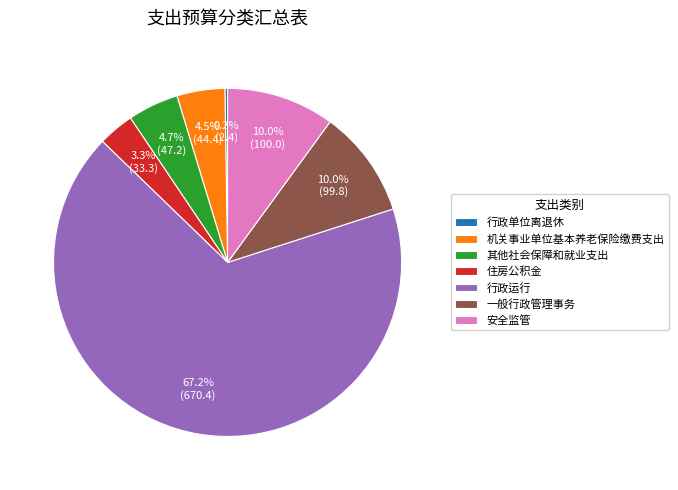

What portion of the pie excludes 住房公积金?

96.7%